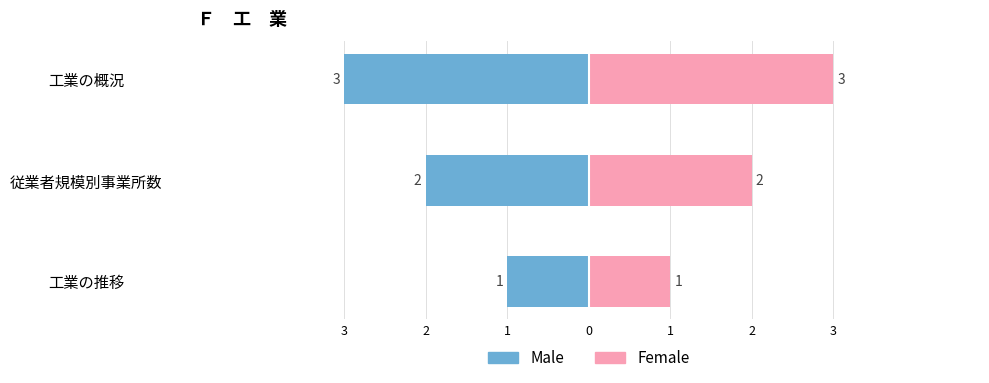

Does the chart contain stacked bars?

No